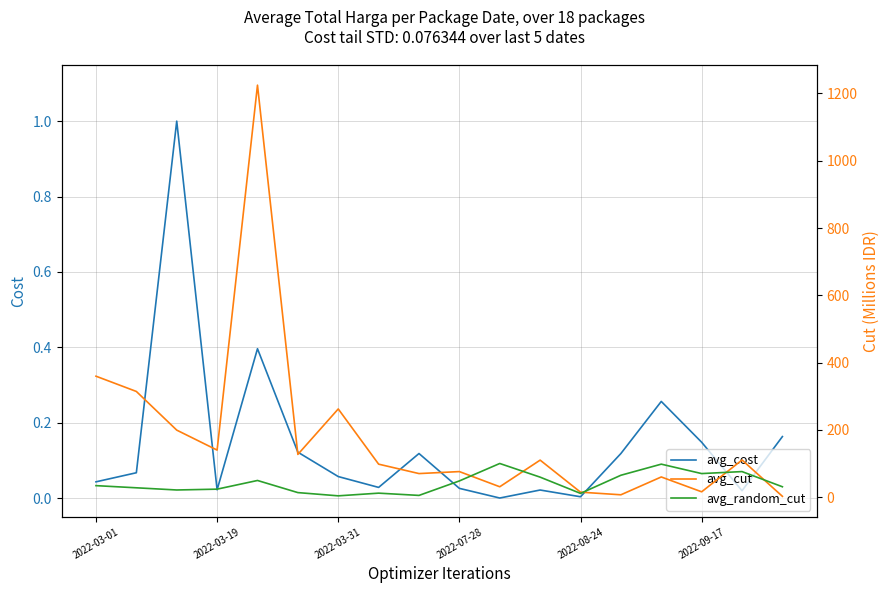

The avg_cost series shows 0.0 at 10. True or false?

True